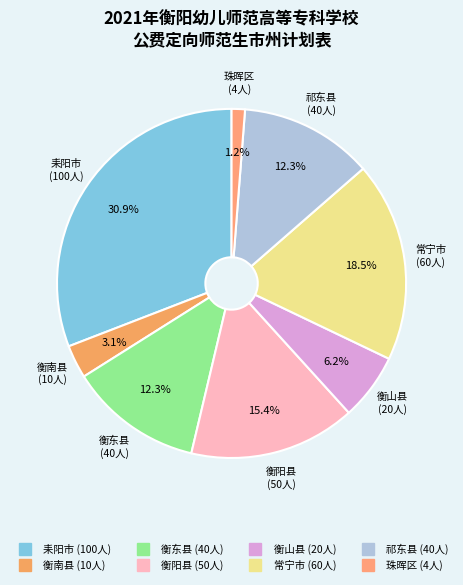

Combined, what portion of the pie is 衡南县 and 衡东县?

15.4%